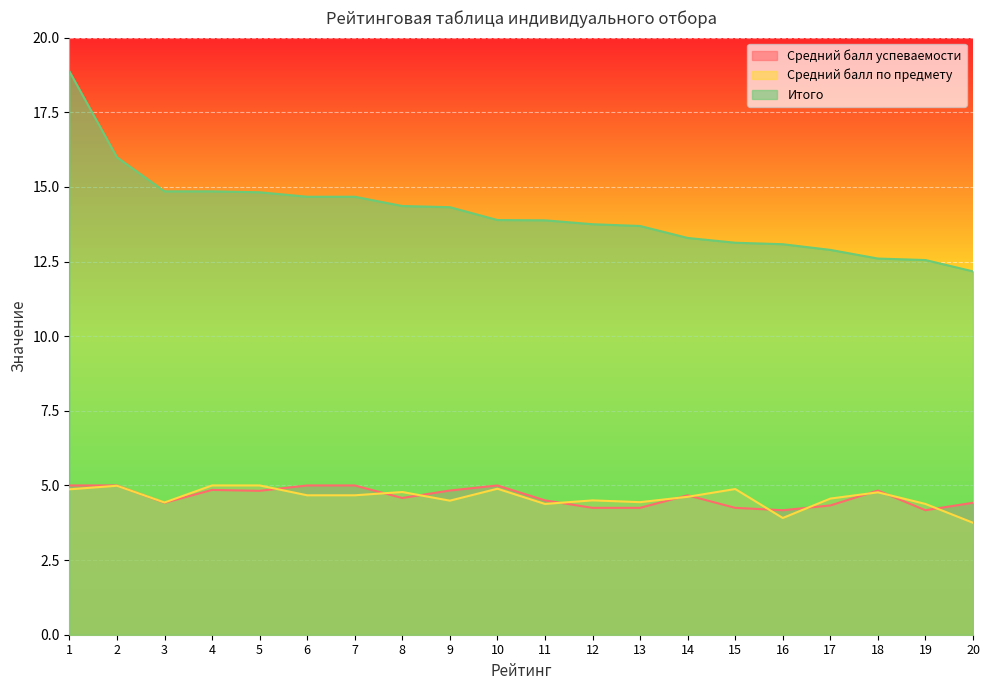

Reading right to left, transcribe all the data shown in this chart.

Средний балл успеваемости: 4.4	4.2	4.8	4.3	4.2	4.2	4.7	4.2	4.2	4.5	5.0	4.8	4.6	5.0	5.0	4.8	4.8	4.4	5.0	5.0
Средний балл по предмету: 3.8	4.4	4.8	4.6	3.9	4.9	4.6	4.4	4.5	4.4	4.9	4.5	4.8	4.7	4.7	5.0	5.0	4.4	5.0	4.9
Итого: 12.2	12.6	12.6	12.9	13.1	13.1	13.3	13.7	13.8	13.9	13.9	14.3	14.4	14.7	14.7	14.8	14.8	14.8	16.0	18.9